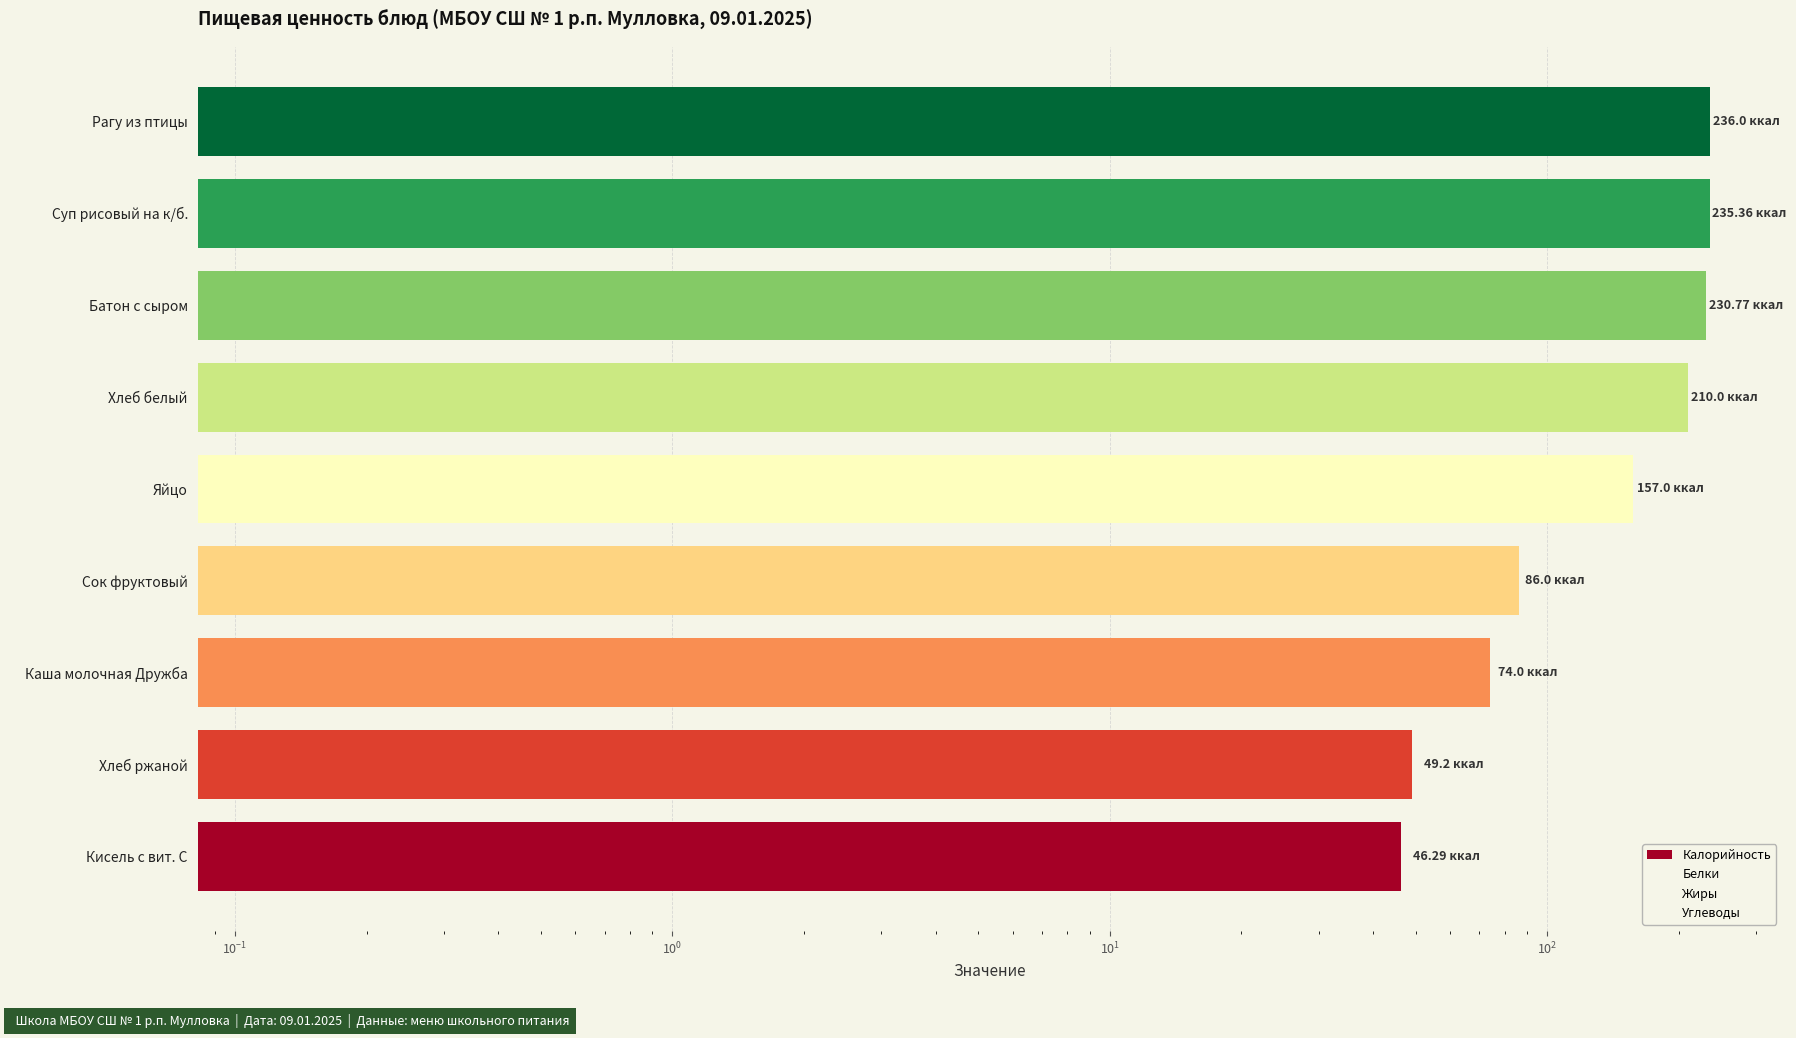

At how many categories does at least one series exceed 24?

9